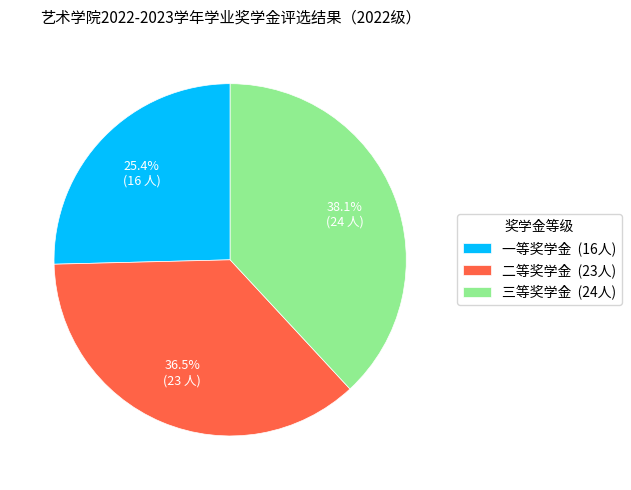

How many slices are in this pie chart?

3